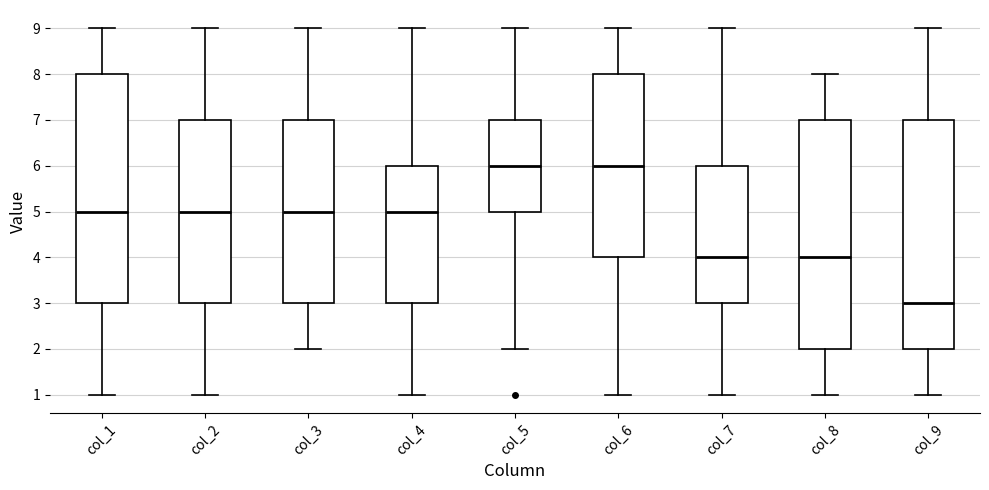

Reading left to right, read every box against the y-axis: the position of its median line, the range the box covers, and the ends of its whiskers. The values are not printed on the chart, so give them approximately, as read against the axis.

col_1: median 5, box 3 to 8, whiskers 1 to 9
col_2: median 5, box 3 to 7, whiskers 1 to 9
col_3: median 5, box 3 to 7, whiskers 2 to 9
col_4: median 5, box 3 to 6, whiskers 1 to 9
col_5: median 6, box 5 to 7, whiskers 2 to 9
col_6: median 6, box 4 to 8, whiskers 1 to 9
col_7: median 4, box 3 to 6, whiskers 1 to 9
col_8: median 4, box 2 to 7, whiskers 1 to 8
col_9: median 3, box 2 to 7, whiskers 1 to 9